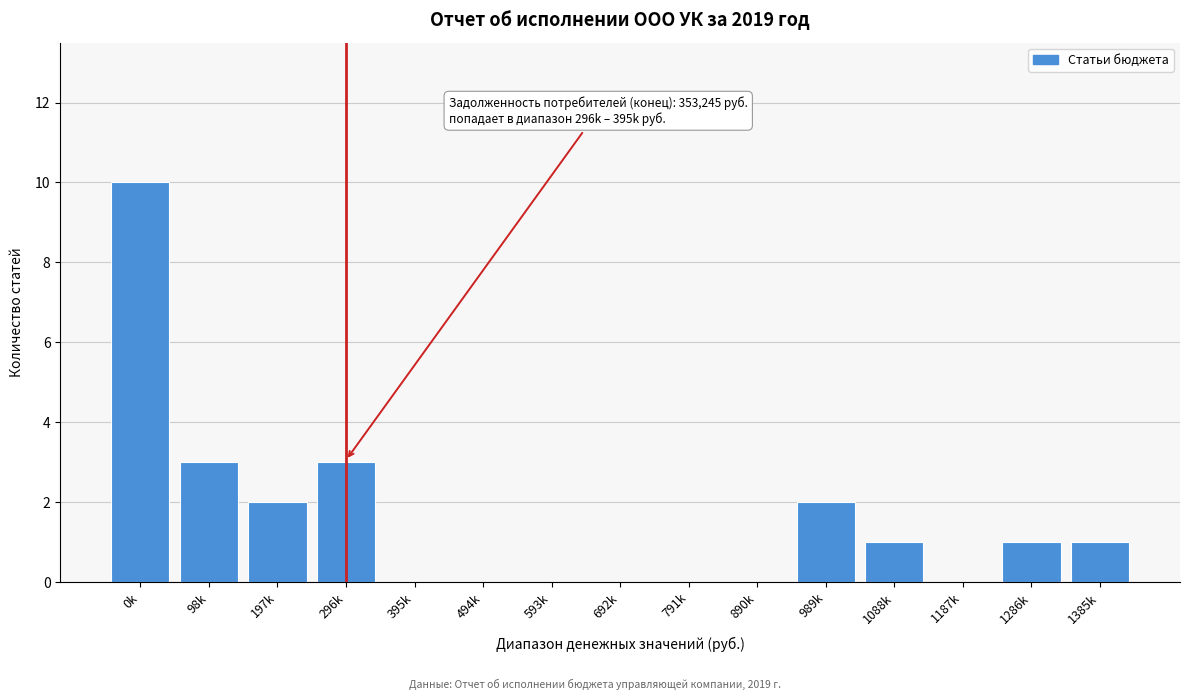

Reading left to right, what are all the values shown in this chart?

0k=10	98k=3	197k=2	296k=3	395k=0	494k=0	593k=0	692k=0	791k=0	890k=0	989k=2	1088k=1	1187k=0	1286k=1	1385k=1